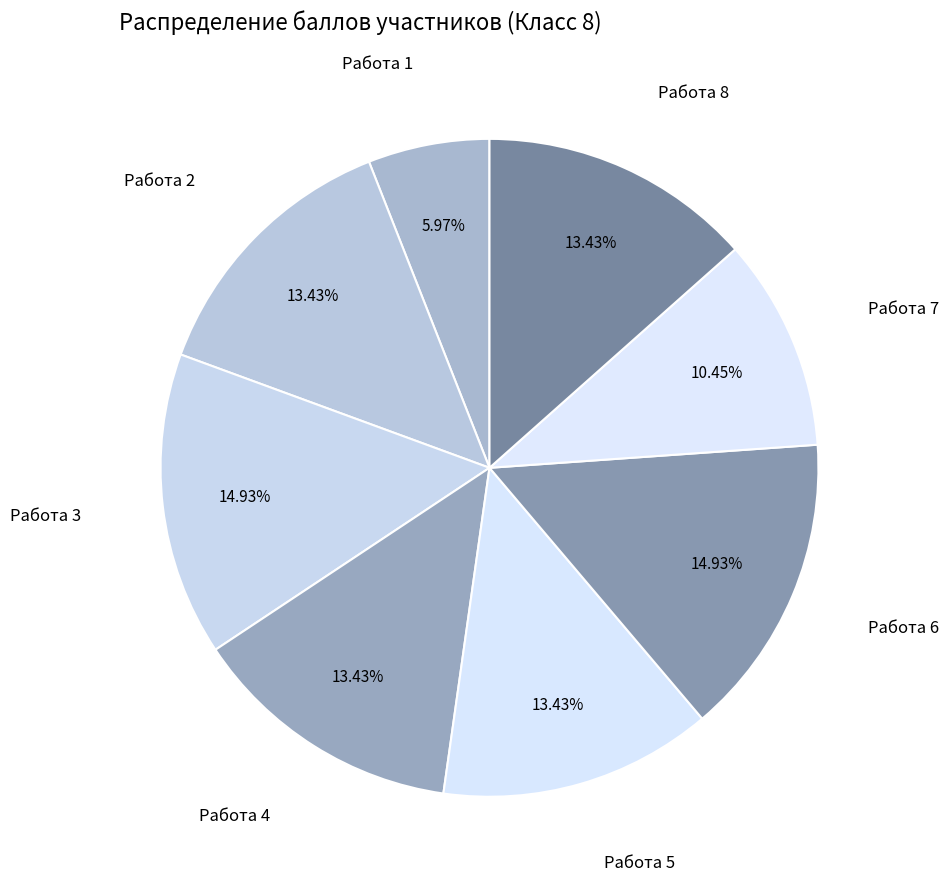

Count the number of slices in the pie.

8